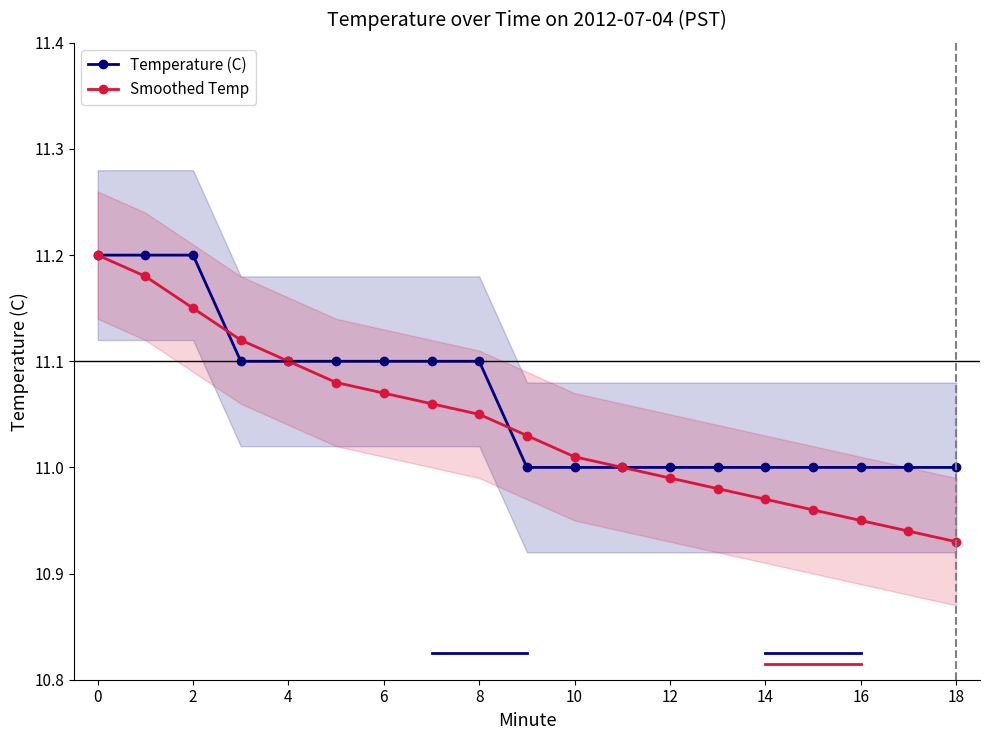

The value of Smoothed Temp at 2 is 18.7. True or false?

False